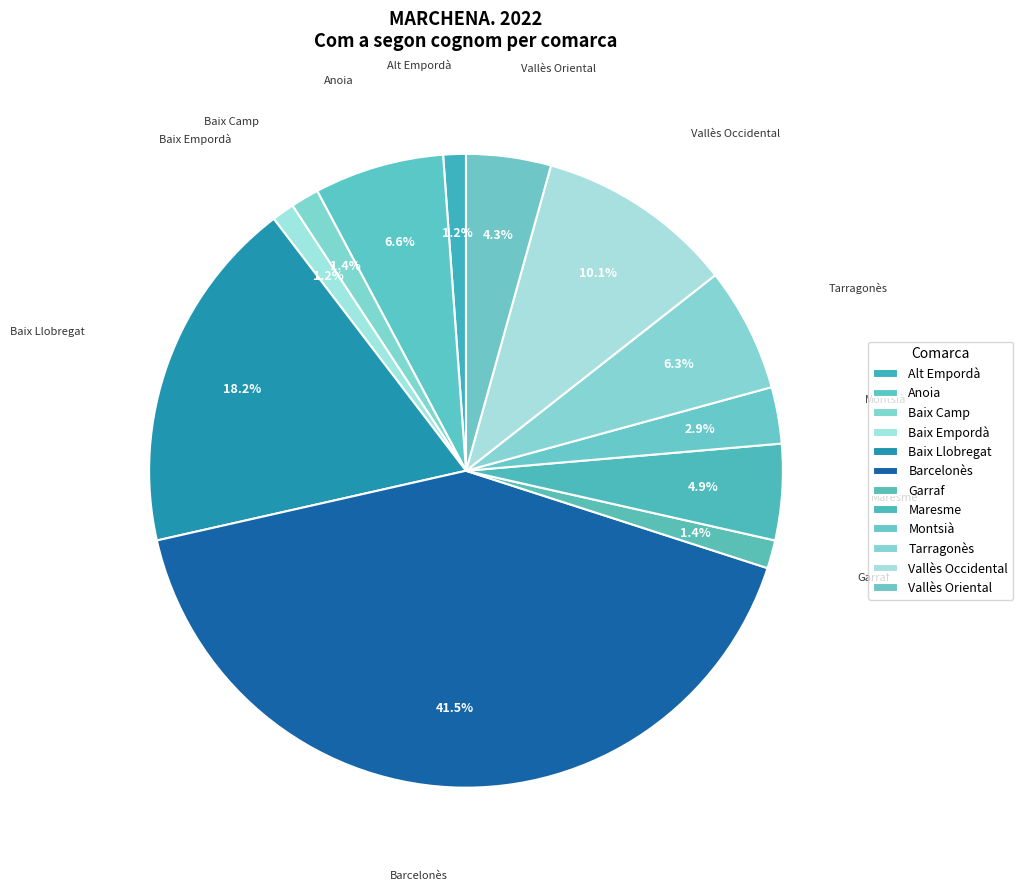

To the nearest percent, what is the difference between the largest and smallest slice percentages?

40%